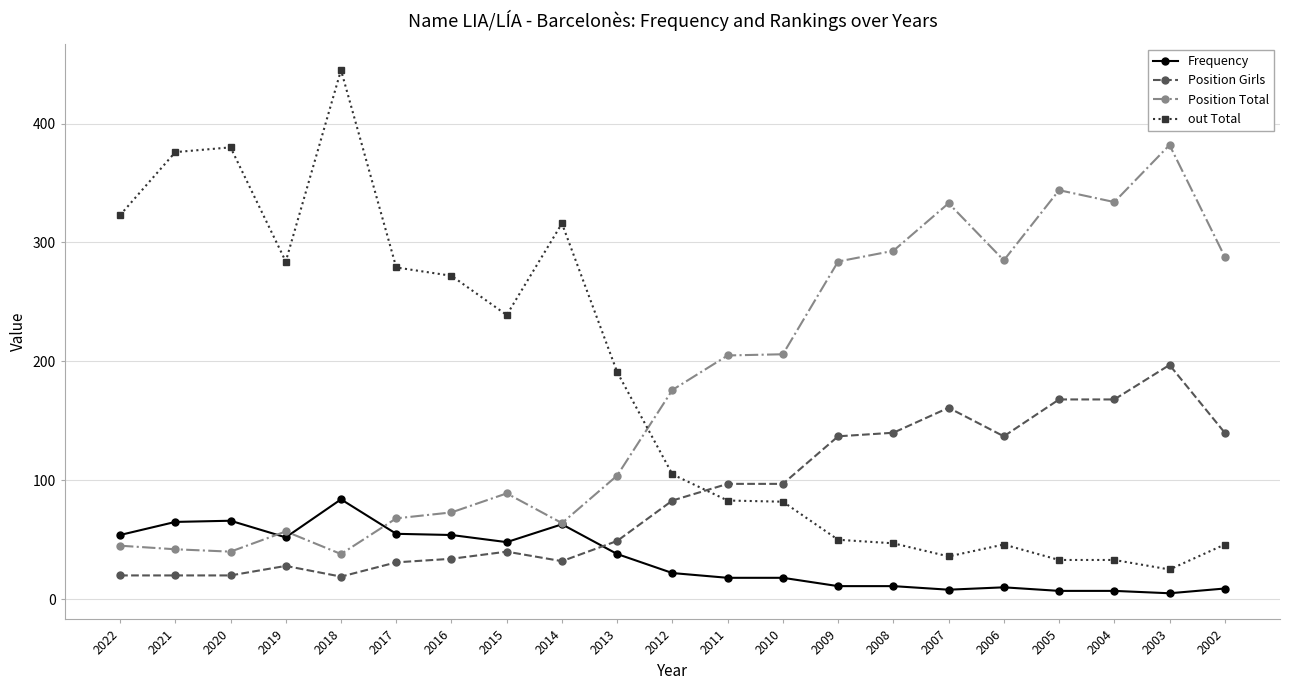

Where is out Total nearest to the value 235?

2015